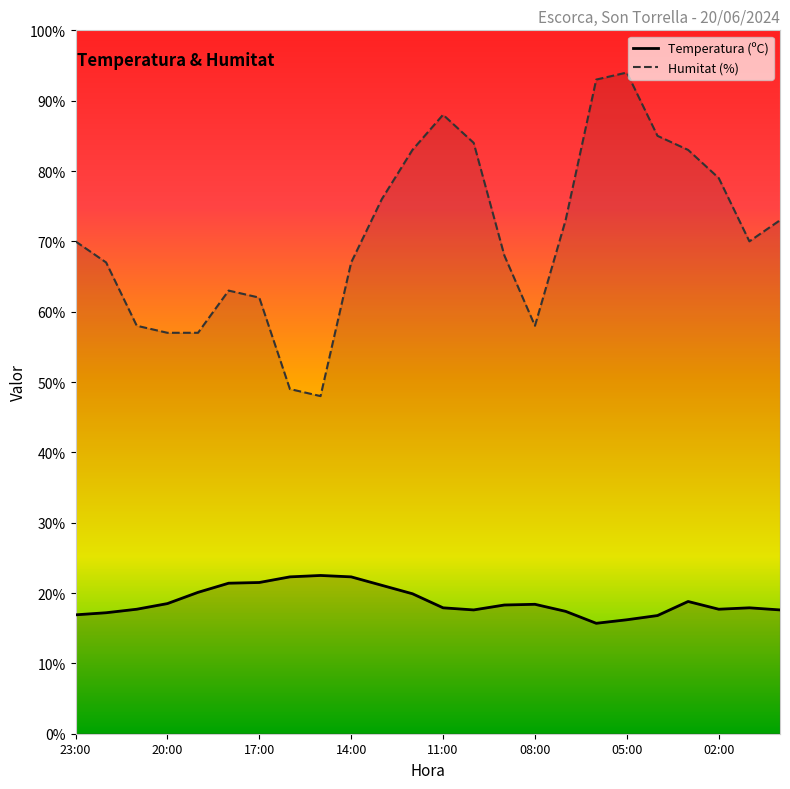

Is this an area chart (filled region under the line)?

No